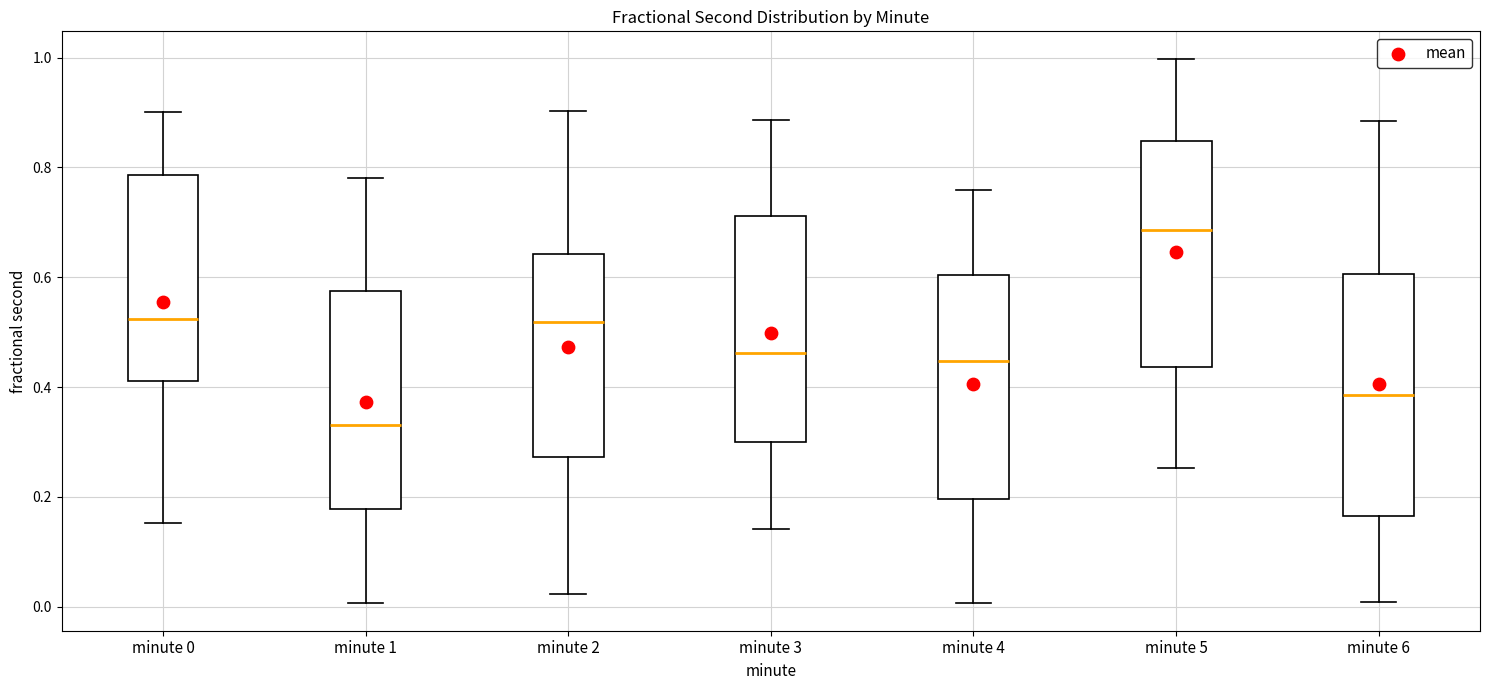

Where does the upper whisker of the box for minute 4 end on the y-axis? The values are not printed on the chart, so give them approximately, as read against the axis.

0.76